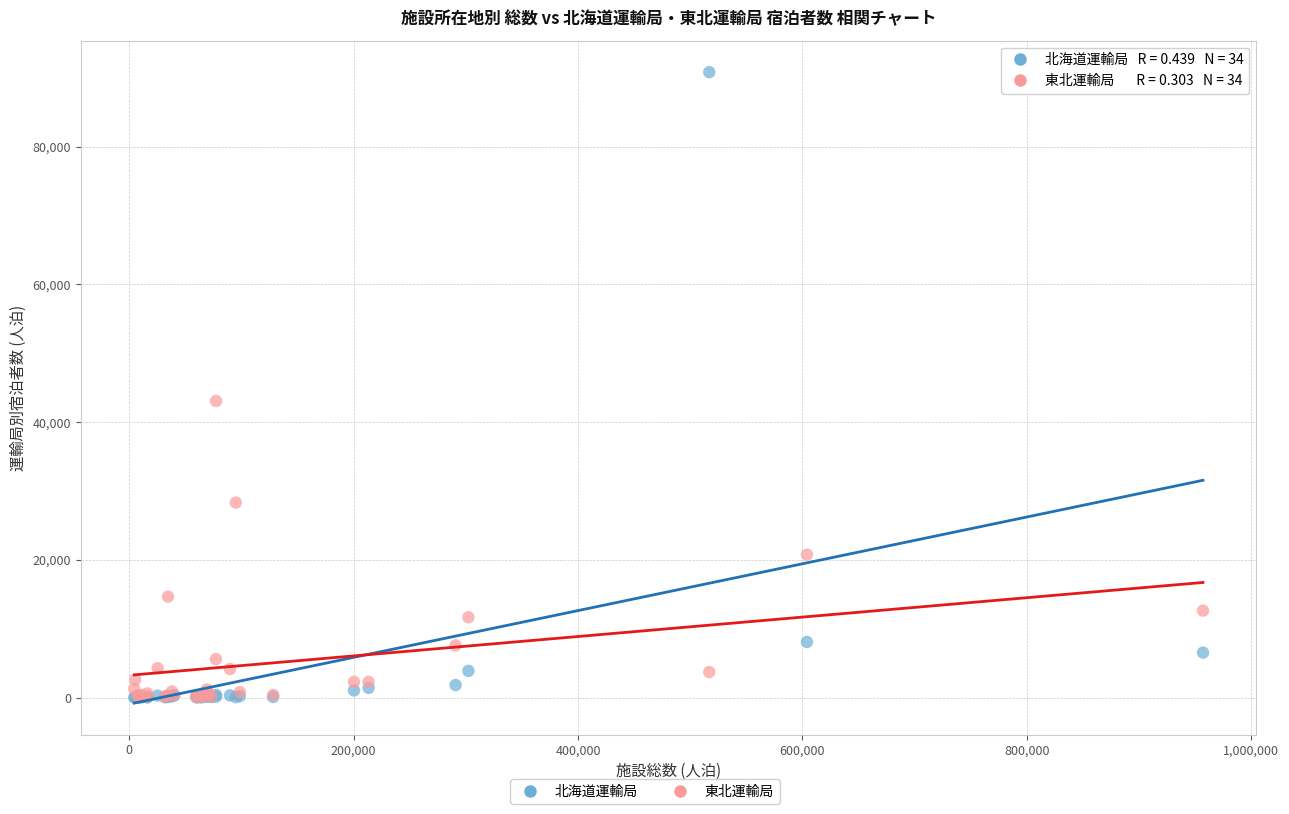

Across all series, what Y value is closest to 45423?

43082